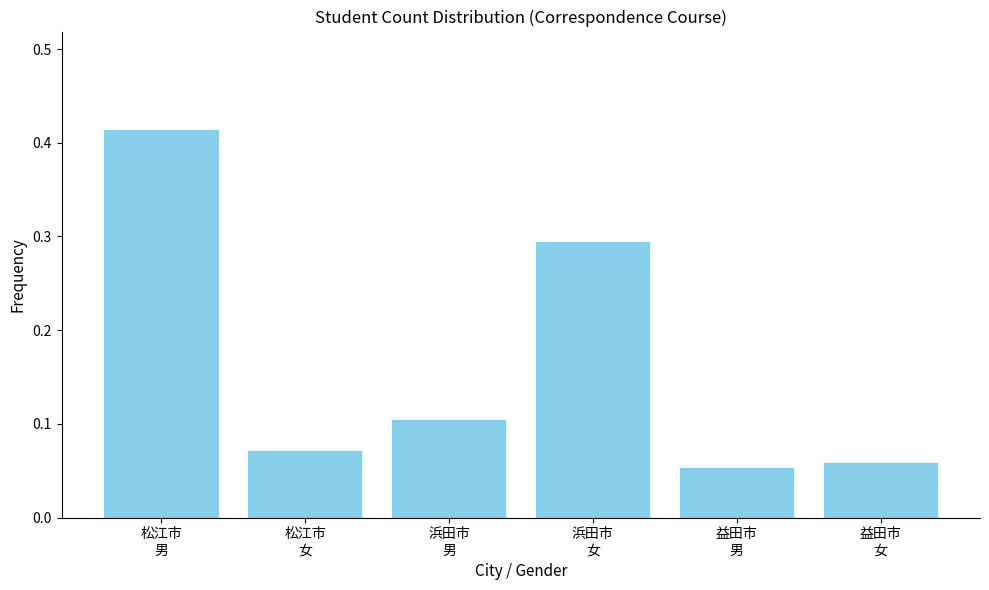

How many values are between 0 and 1?

6